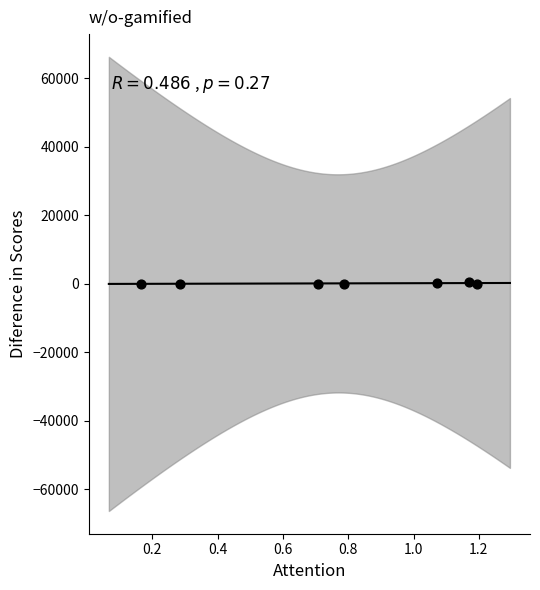

What is the average Y value?

108